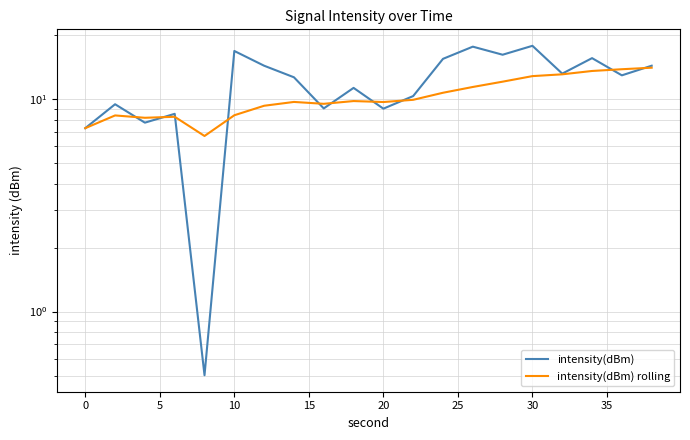

What is the spread (max minus min) of values at 5?

0.4